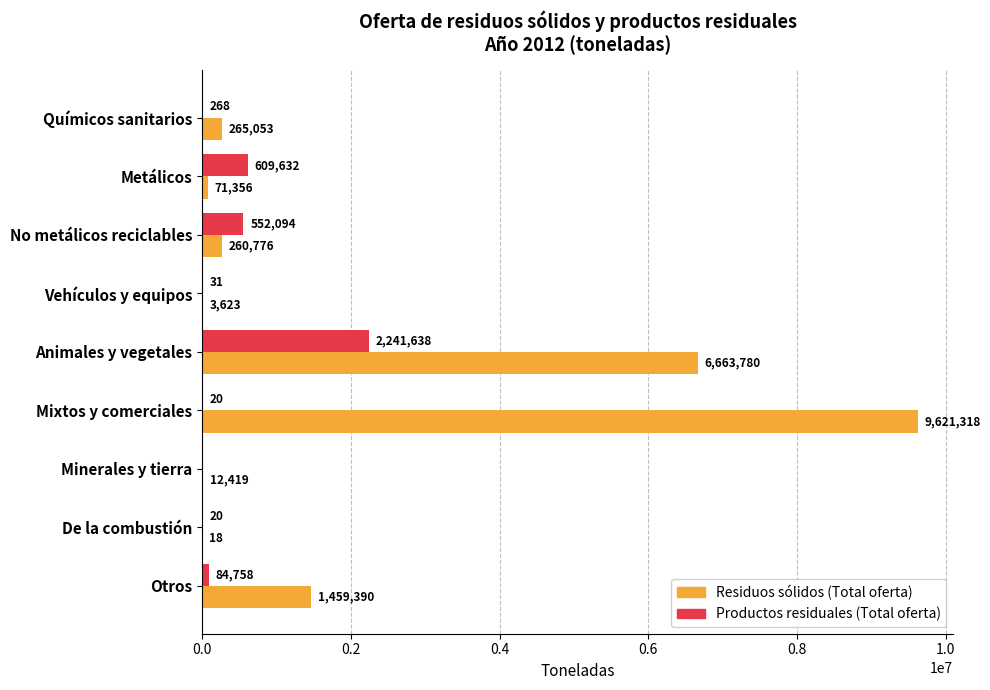

At which label is Residuos sólidos (Total oferta) closest to 4810667?

Animales y vegetales